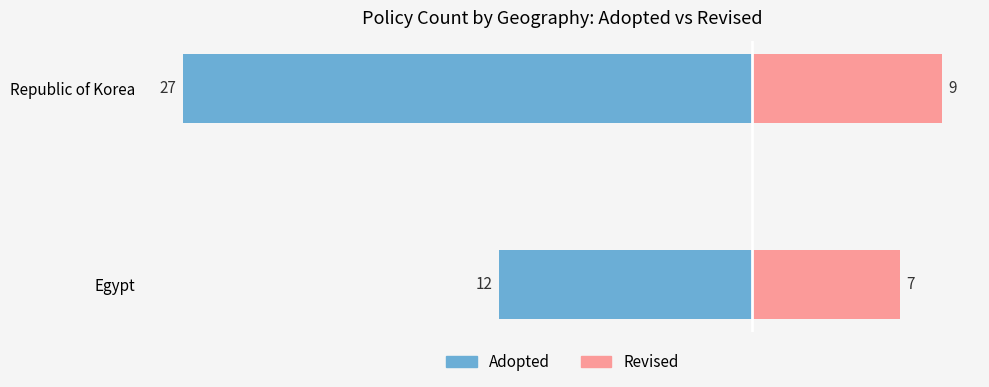

What is the average value of the Revised series?

8